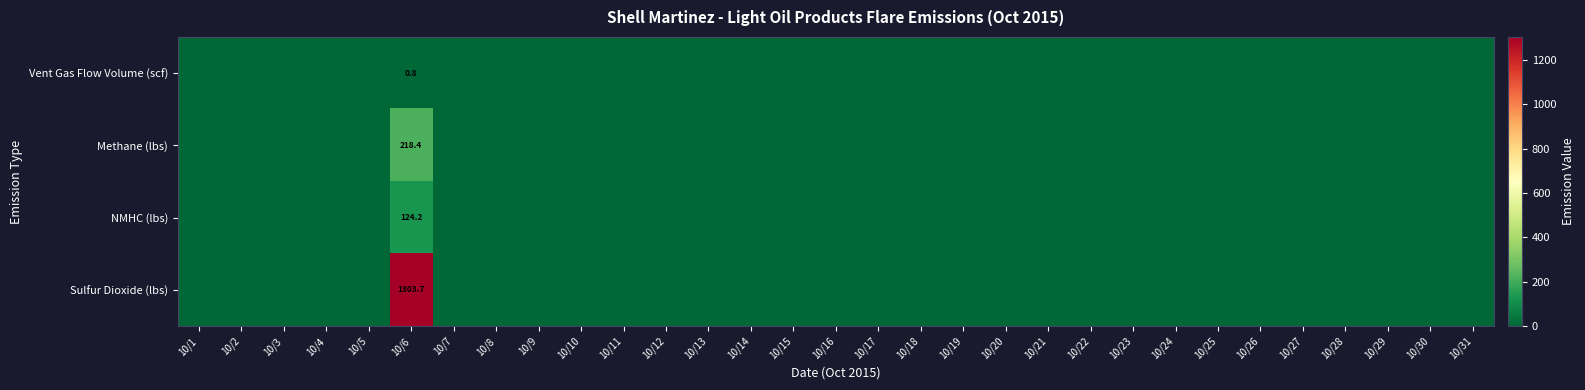

Is it true that Sulfur Dioxide (lbs) equals 2227.9 at 10/6?

False